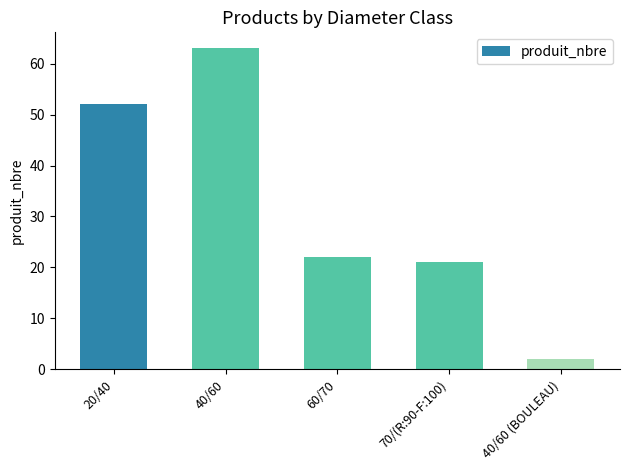

What is the sum of all values?

160